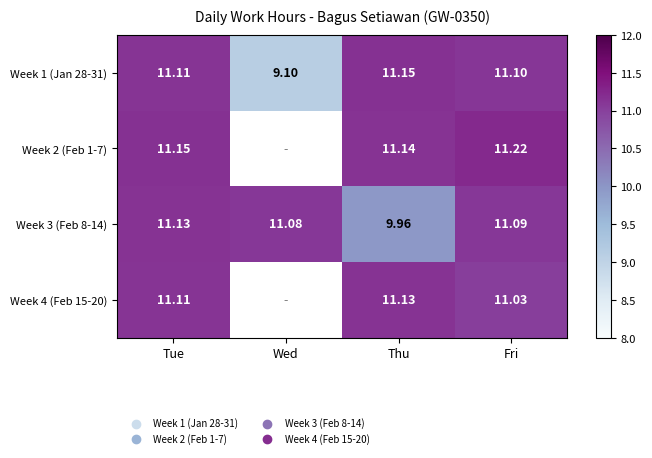

True or false: Week 4 (Feb 15-20) has a value of 14.5 at Tue.

False